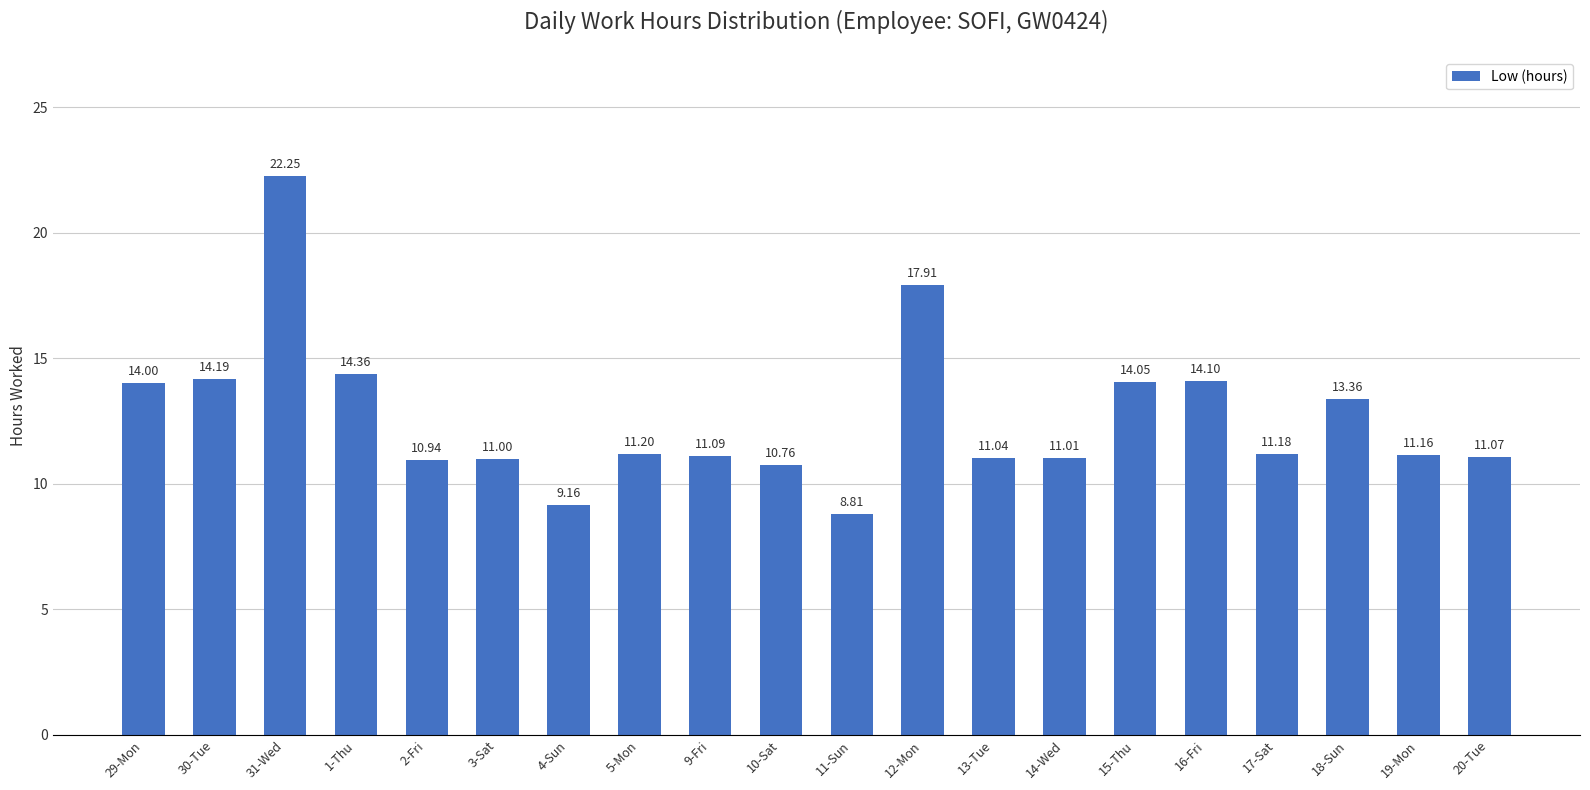

What is the ratio of the value at 20-Tue to the value at 16-Fri?

0.8